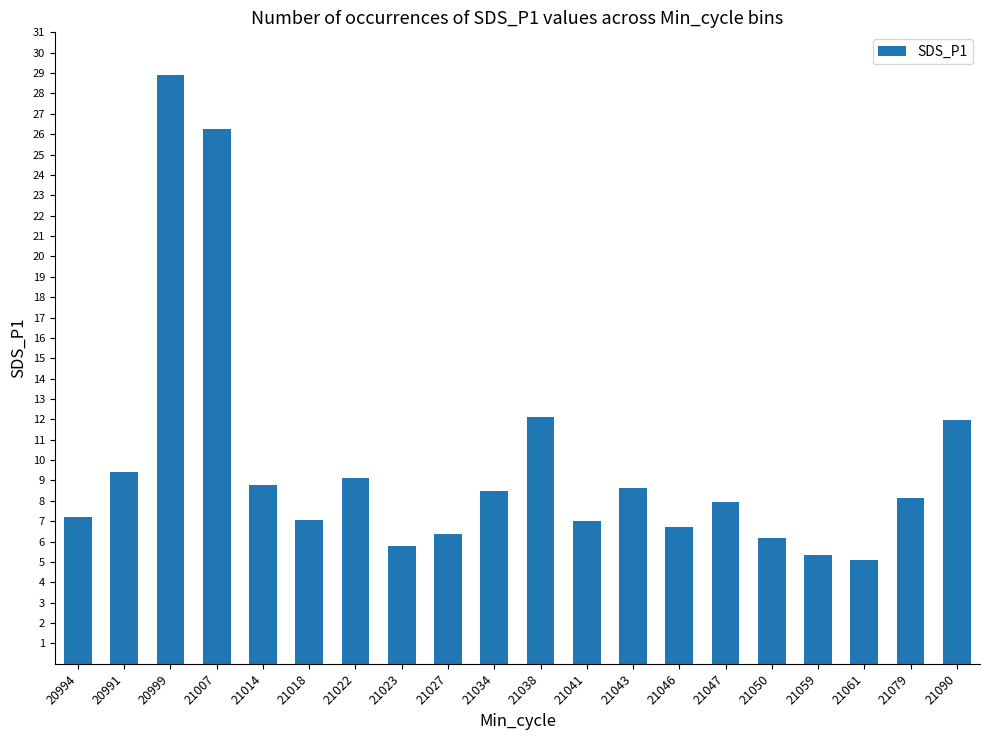

How many bars are there in total?

20